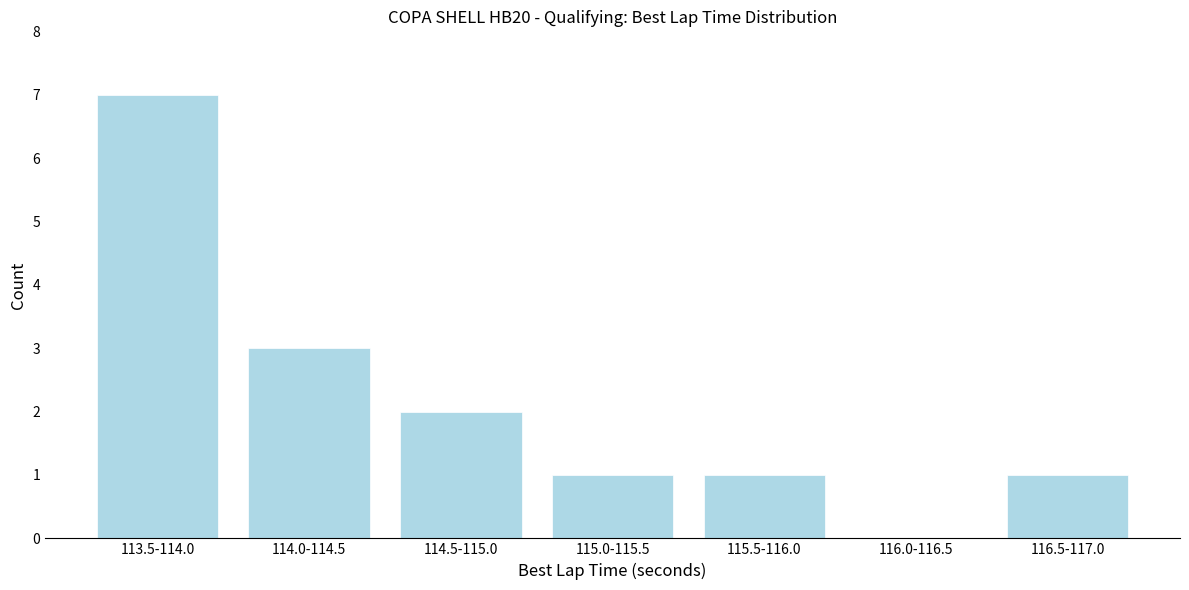

Reading right to left, extract all data points from this chart.

116.5-117.0=1	116.0-116.5=0	115.5-116.0=1	115.0-115.5=1	114.5-115.0=2	114.0-114.5=3	113.5-114.0=7